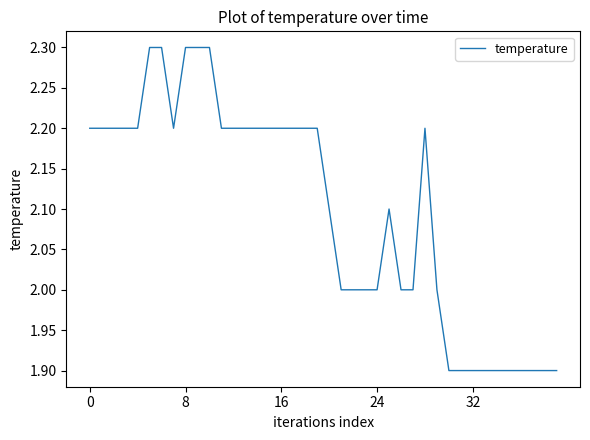

What is the smallest value displayed?

1.9